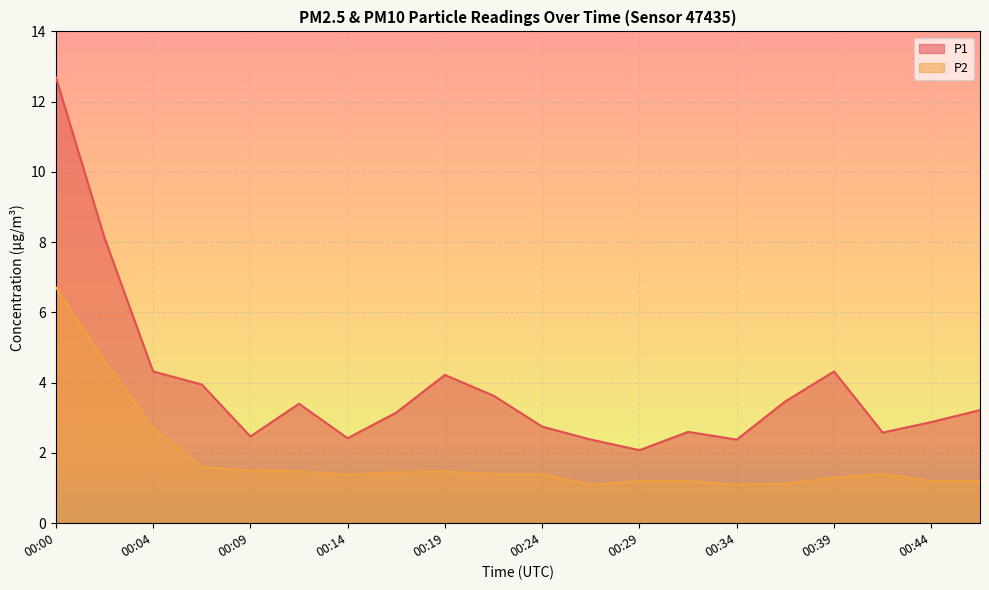

In P1, how many points are higher than both neighbors (excluding endpoints)?

4